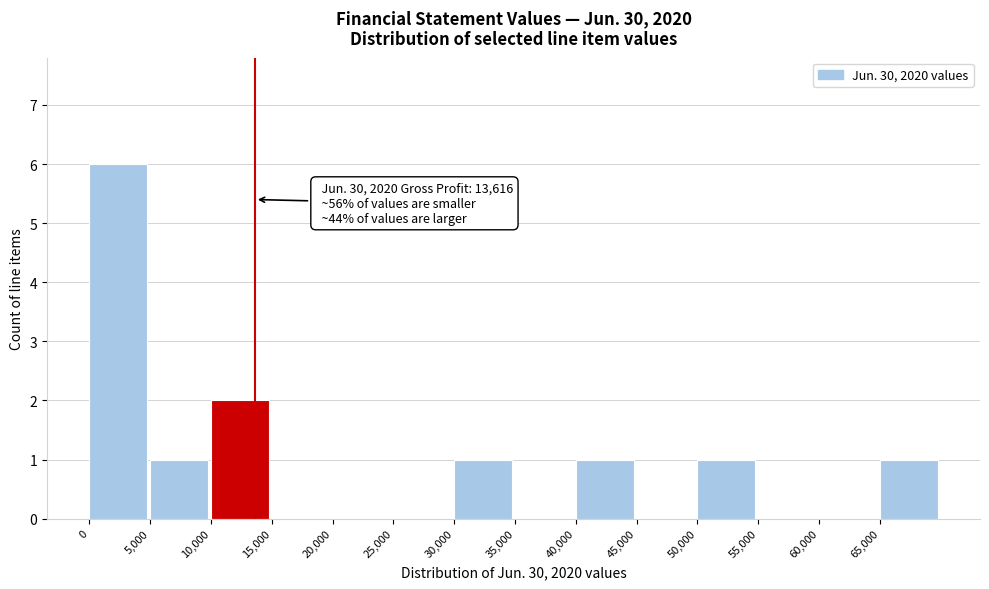

Over which range of the x-axis is the bar tallest?

0 to 5000